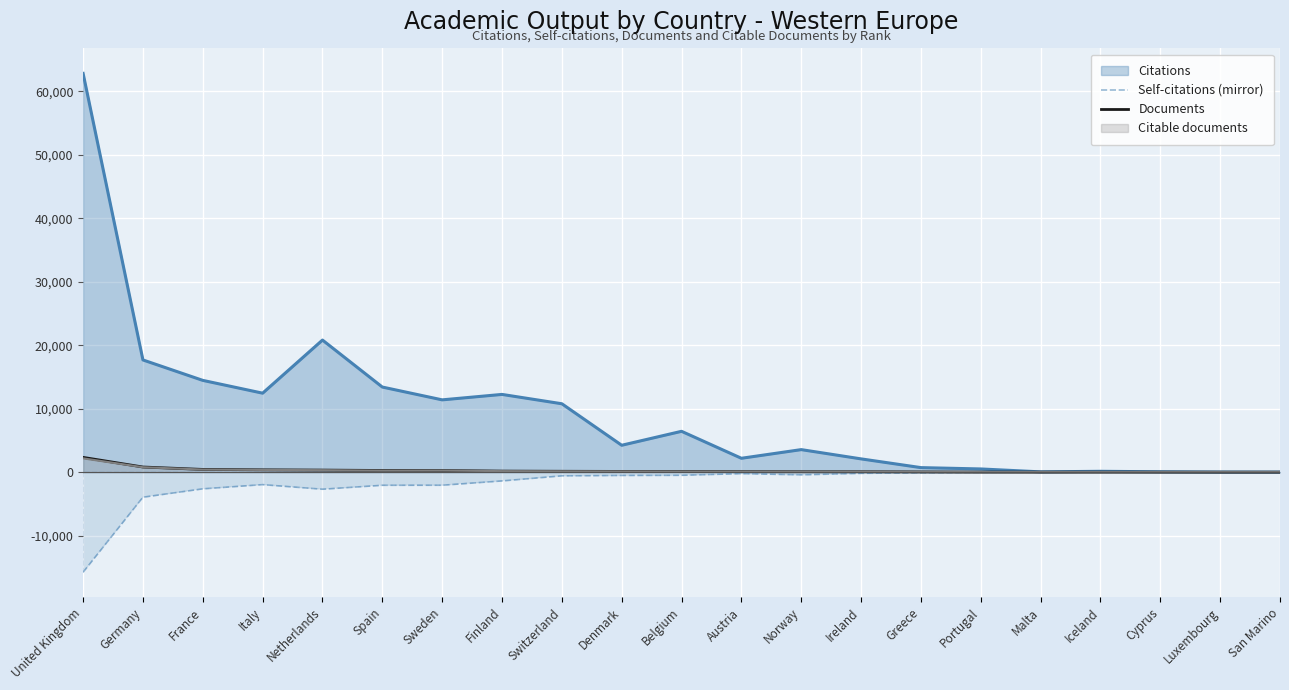

What position from the left is Italy?

4